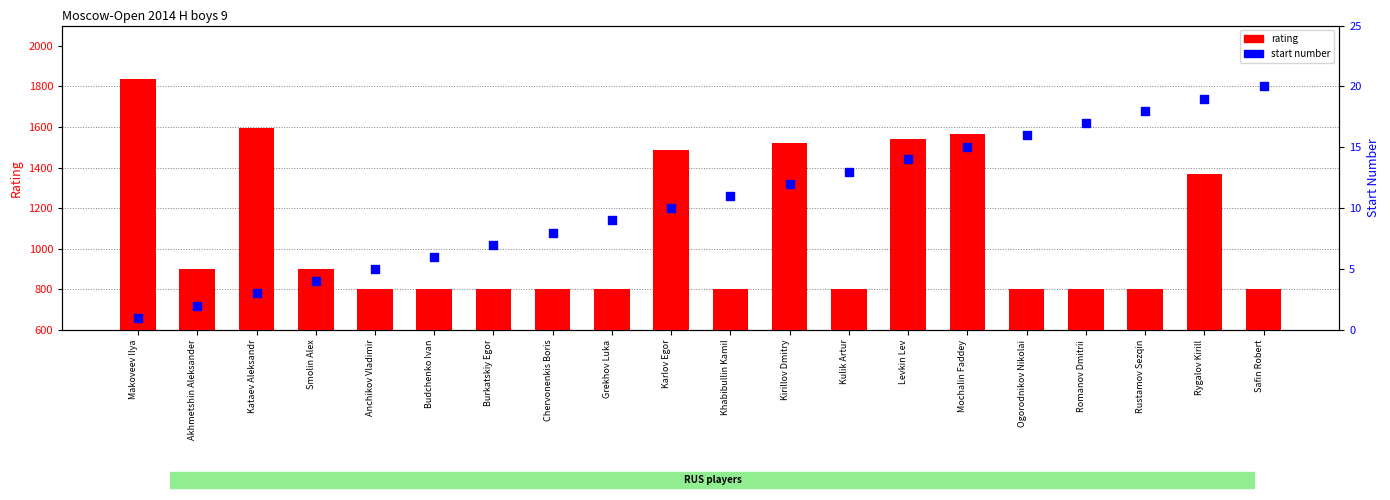

Which series reaches the minimum Y coordinate?

start number